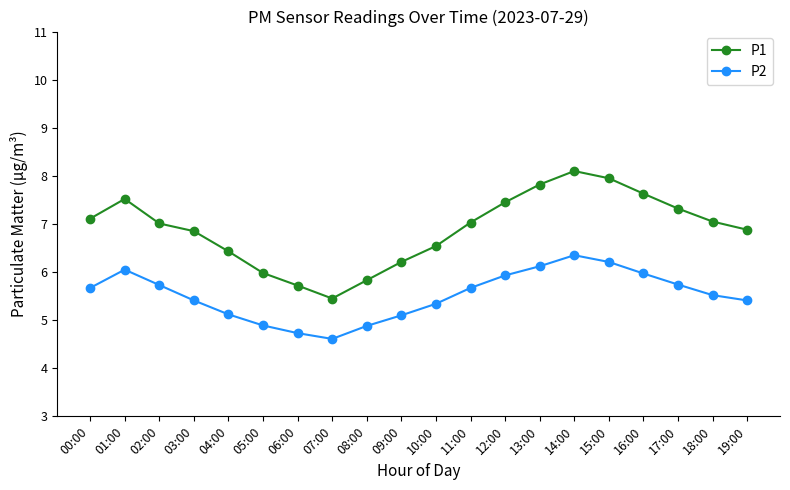

What is the difference between the second highest and second lowest values in the P1 series?

2.2